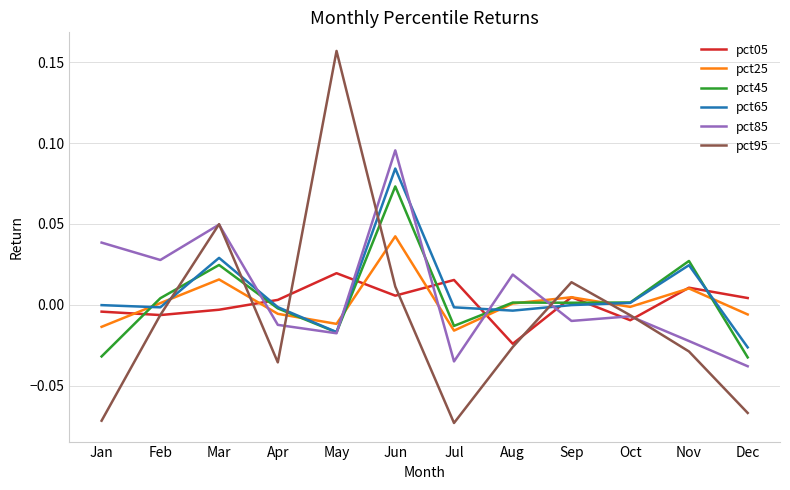

At which label does pct65 reach its peak?

Jun